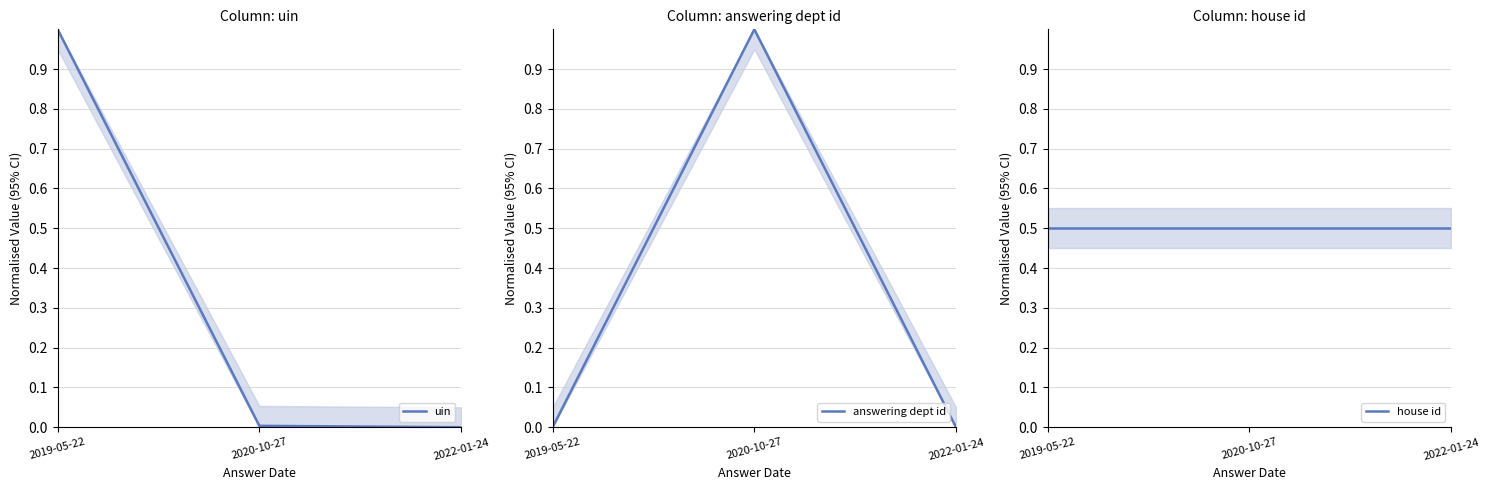

What is the average value of the house id series?

0.5